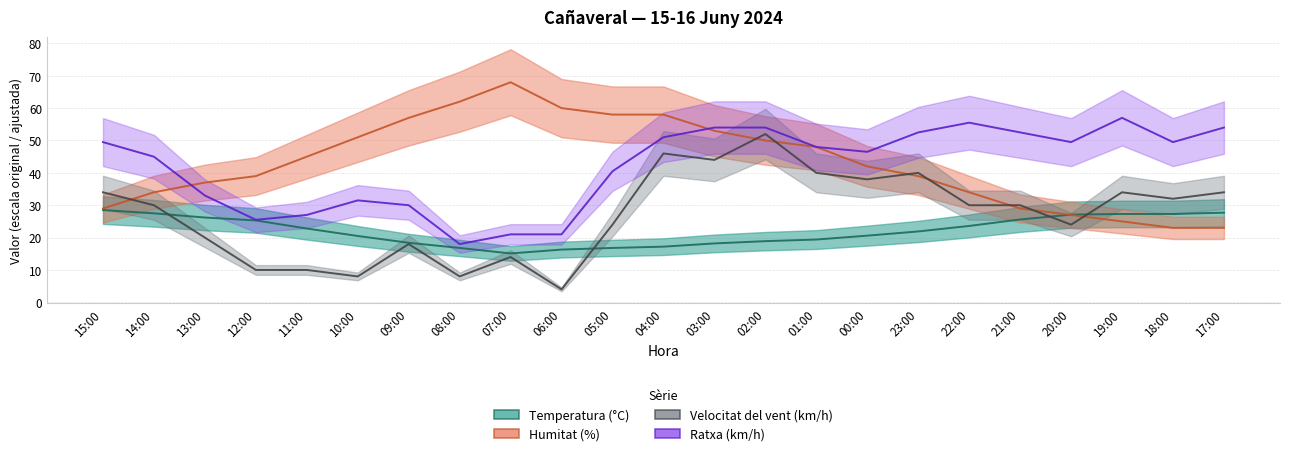

What is the smallest value displayed?

4.0